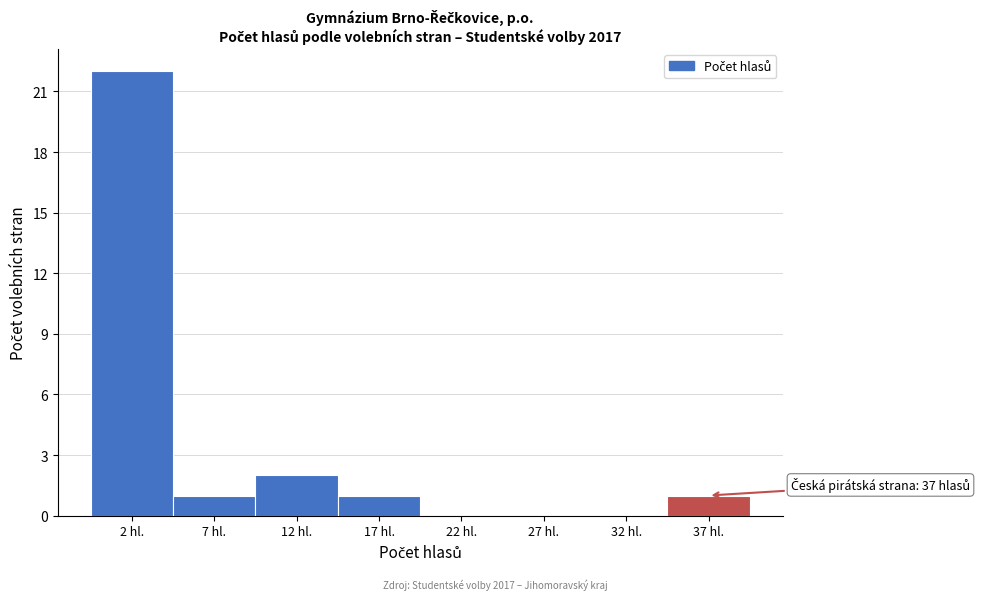

Over which range of the x-axis is the bar tallest?

-0.5 to 4.5